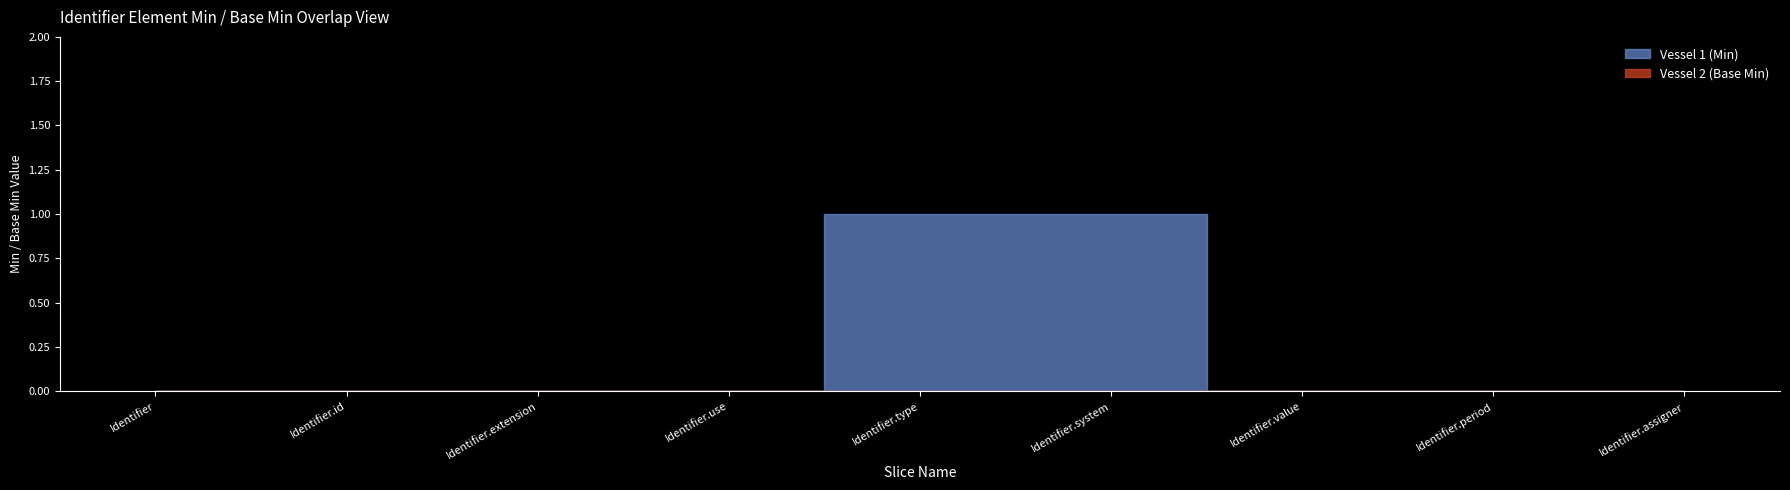

List the series in order of their peak value, lowest first.

Vessel 2 (Base Min), Vessel 1 (Min)